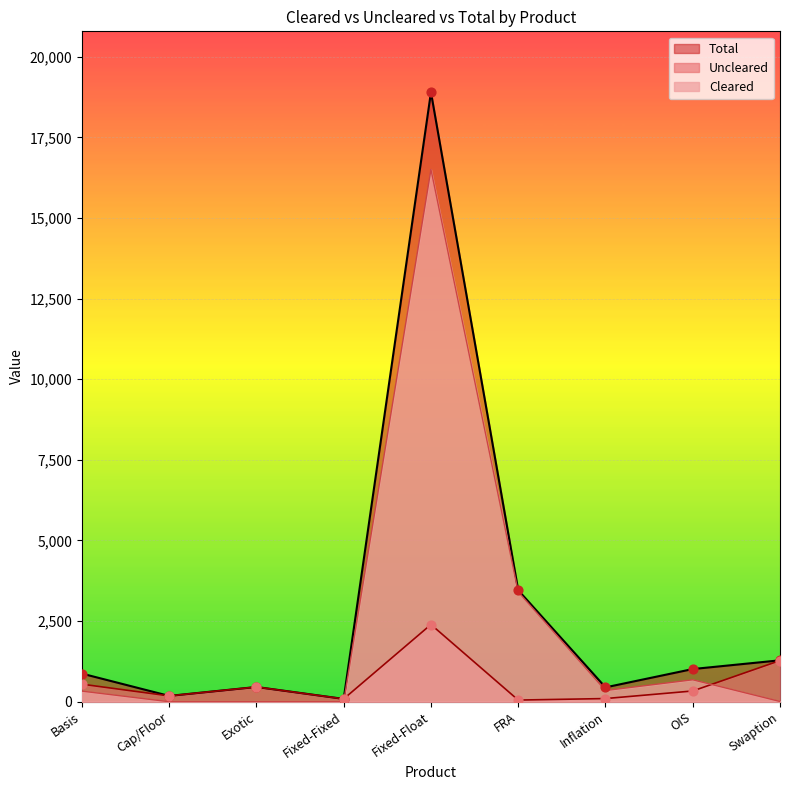

Which series has the largest total across all categories?

Total